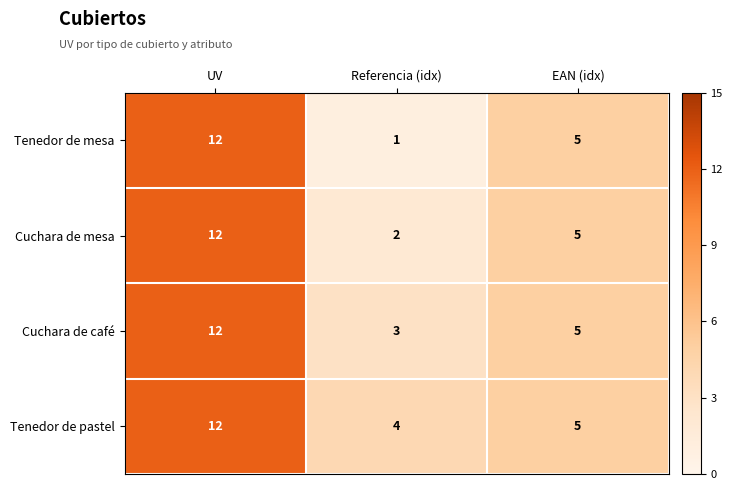

The Cuchara de café series shows 3 at Referencia (idx). True or false?

True